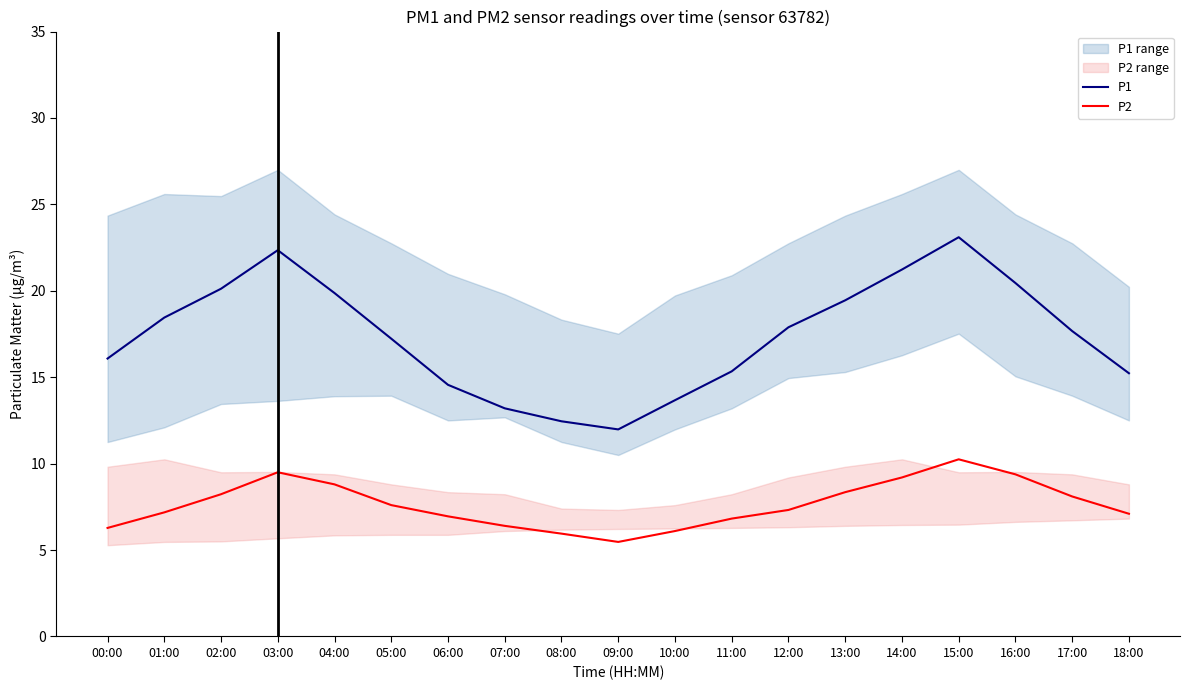

In P2, how many points are higher than both neighbors (excluding endpoints)?

2